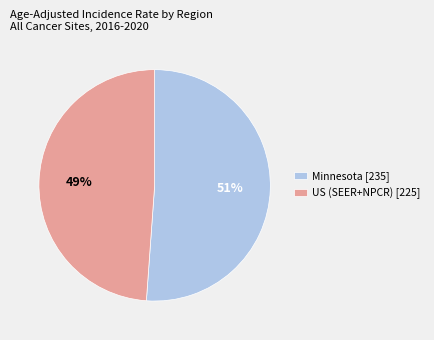

What is the largest slice in the pie chart?

Minnesota